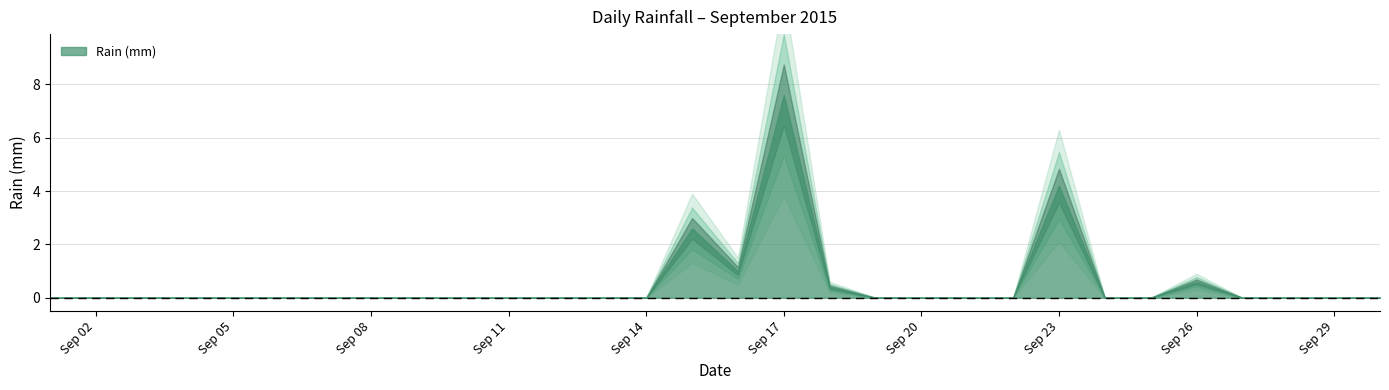

Rank the categories by value from highest to lowest.

2015-09-17, 2015-09-23, 2015-09-15, 2015-09-16, 2015-09-26, 2015-09-18, 2015-09-01, 2015-09-02, 2015-09-03, 2015-09-04, 2015-09-05, 2015-09-06, 2015-09-07, 2015-09-08, 2015-09-09, 2015-09-10, 2015-09-11, 2015-09-12, 2015-09-13, 2015-09-14, 2015-09-19, 2015-09-20, 2015-09-21, 2015-09-22, 2015-09-24, 2015-09-25, 2015-09-27, 2015-09-28, 2015-09-29, 2015-09-30